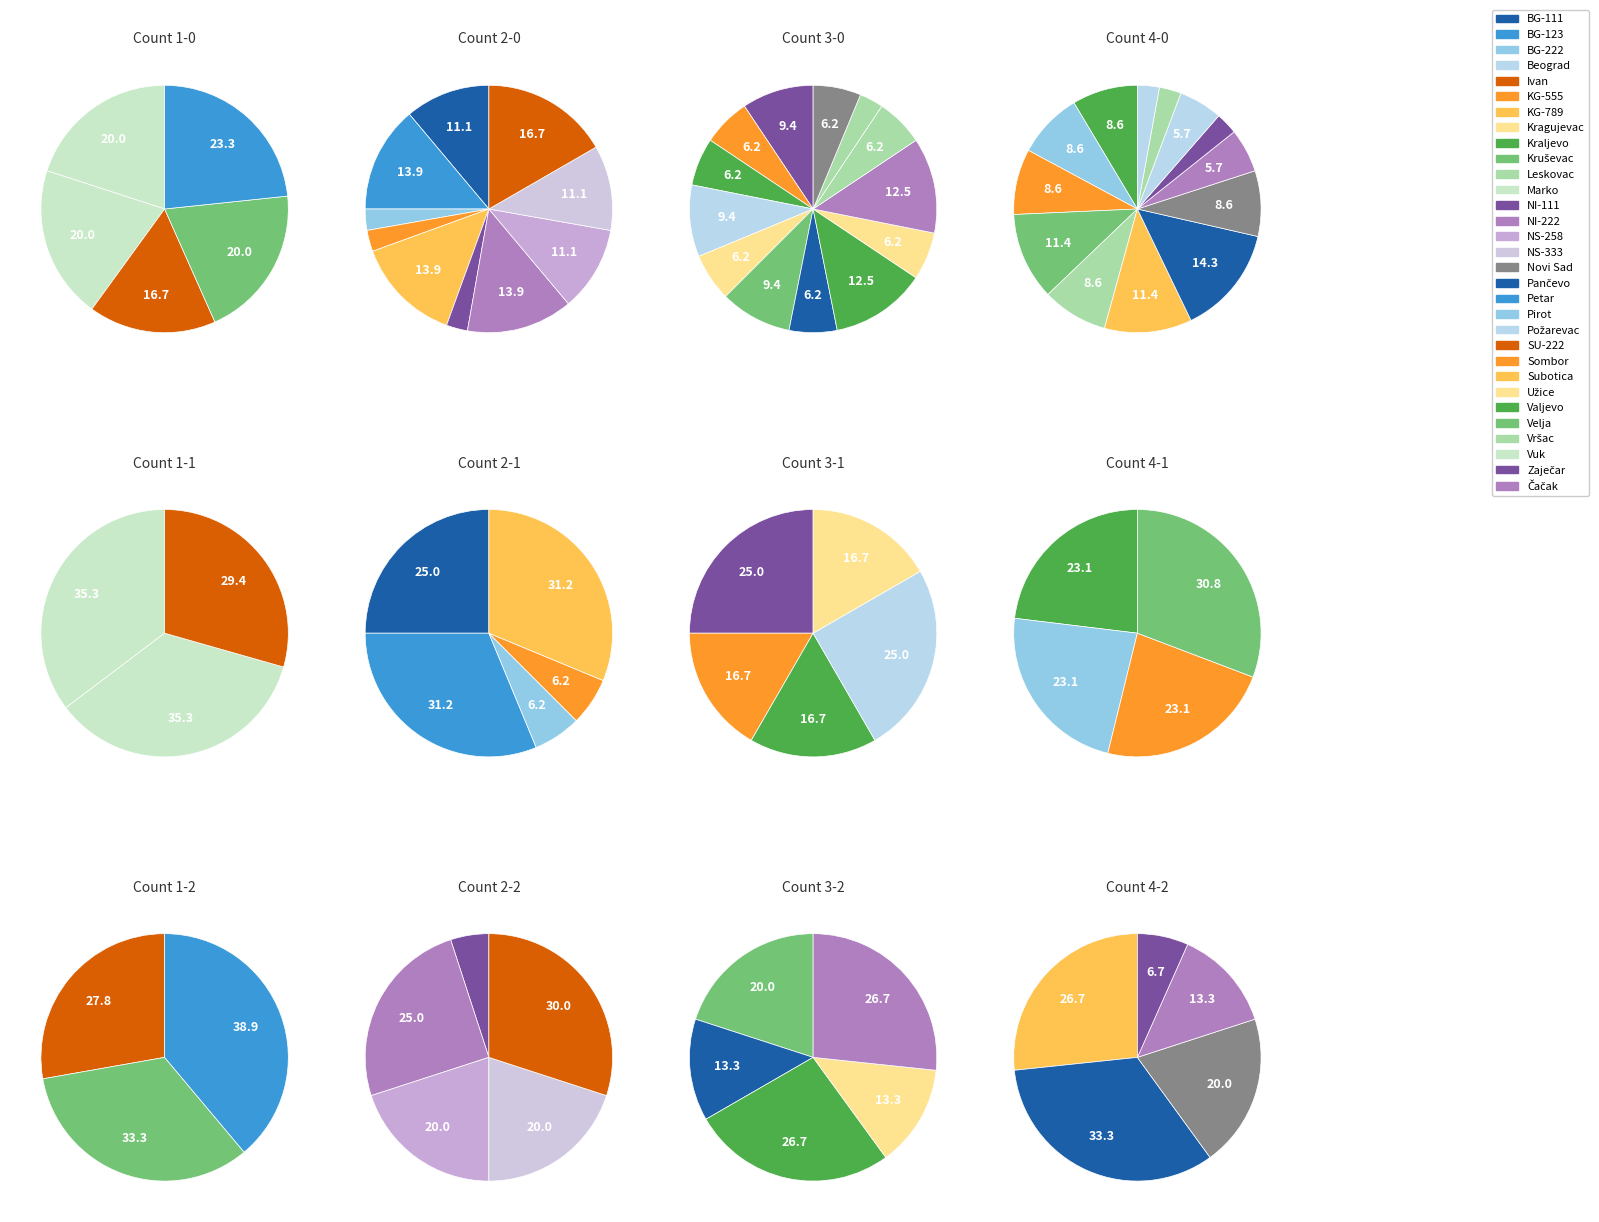

Rank the categories by value from lowest to highest.

Ivan, Marko, Vuk, Velja, Petar